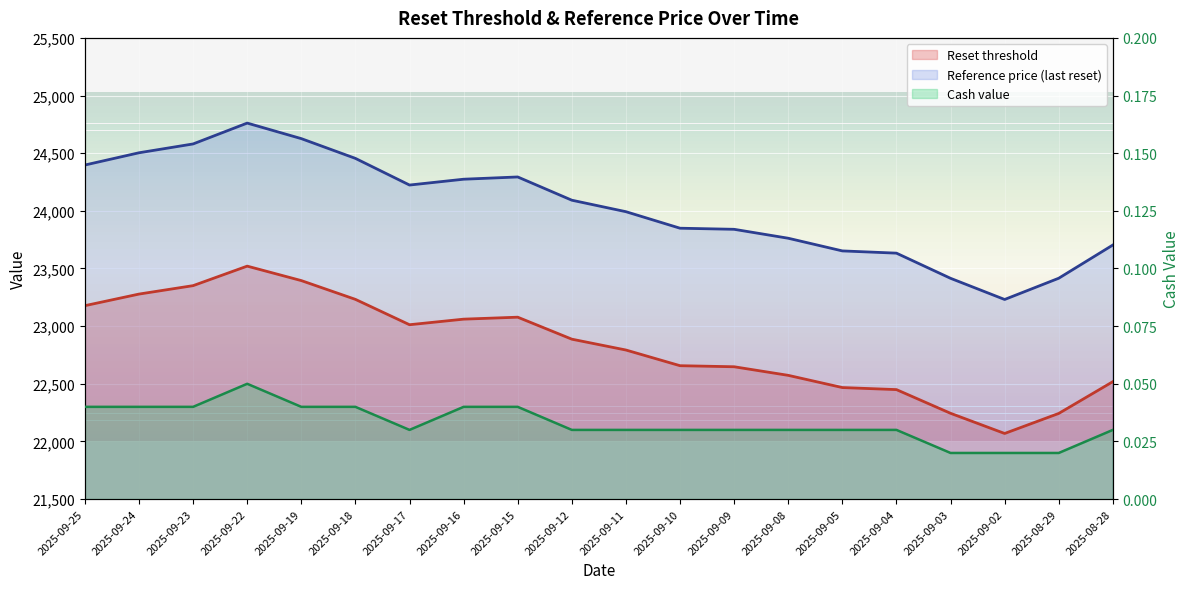

Is the value of Reset threshold at 2025-09-09 greater than the value of Cash value at 2025-09-18?

Yes